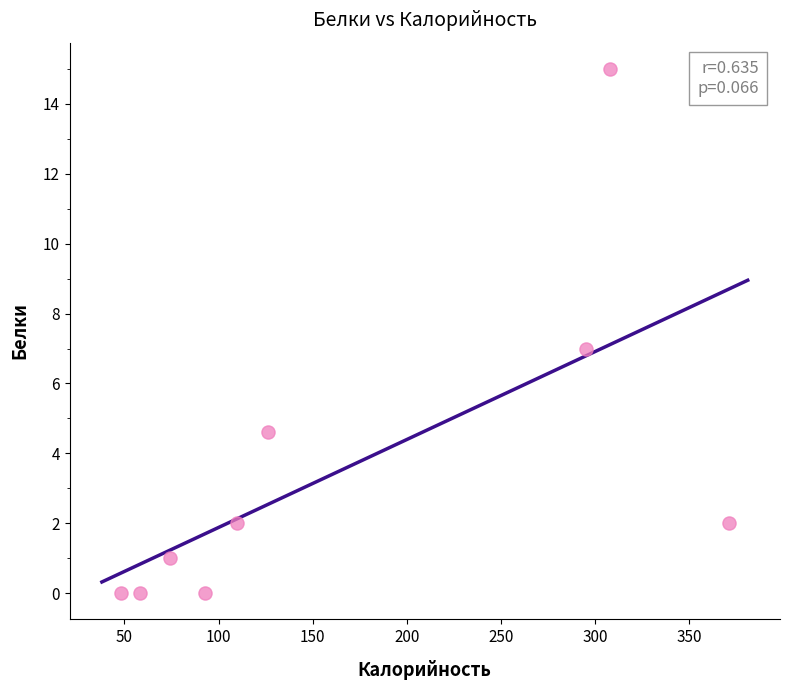

What is the range of X values (max minus min)?

323.0